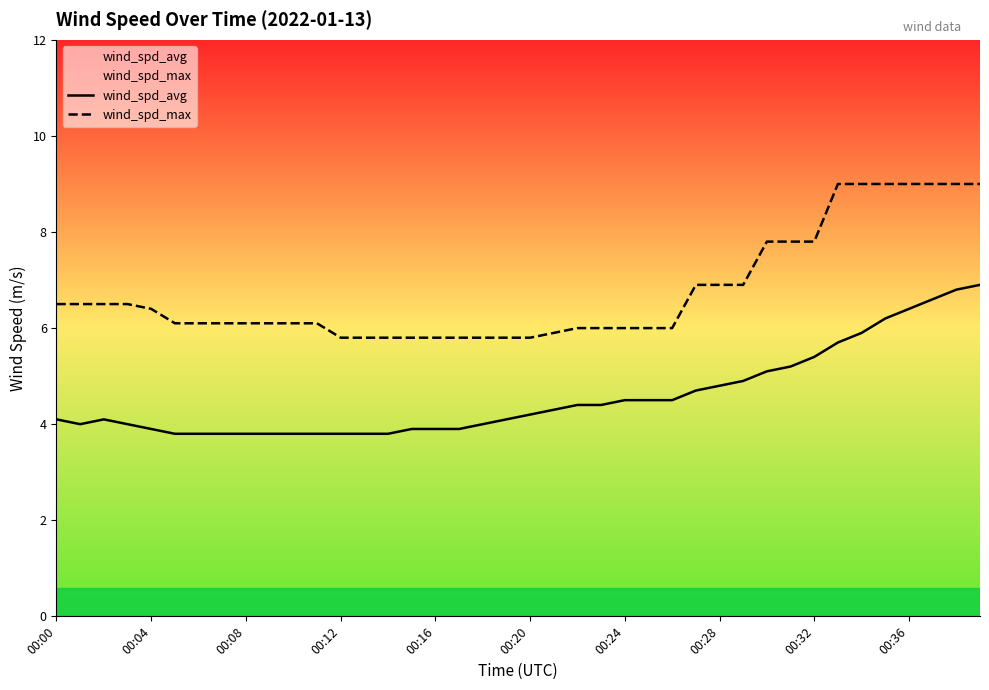

At 35, list the series in order from smallest to largest.

wind_spd_avg, wind_spd_max